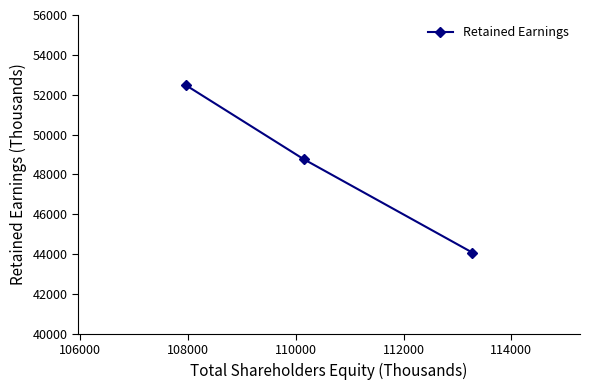

What is the sum of all values?

145321